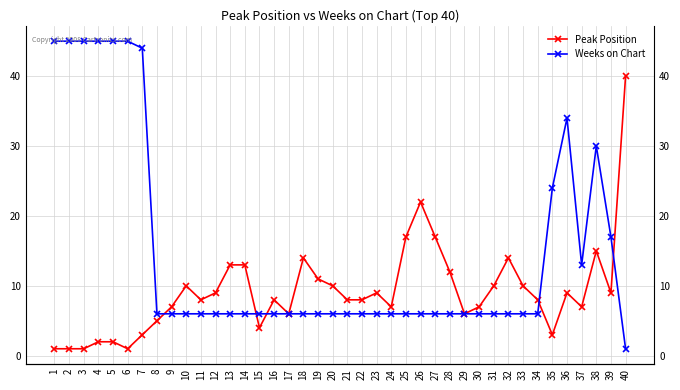

After their last crossing, which series has the higher values: Weeks on Chart or Peak Position?

Peak Position